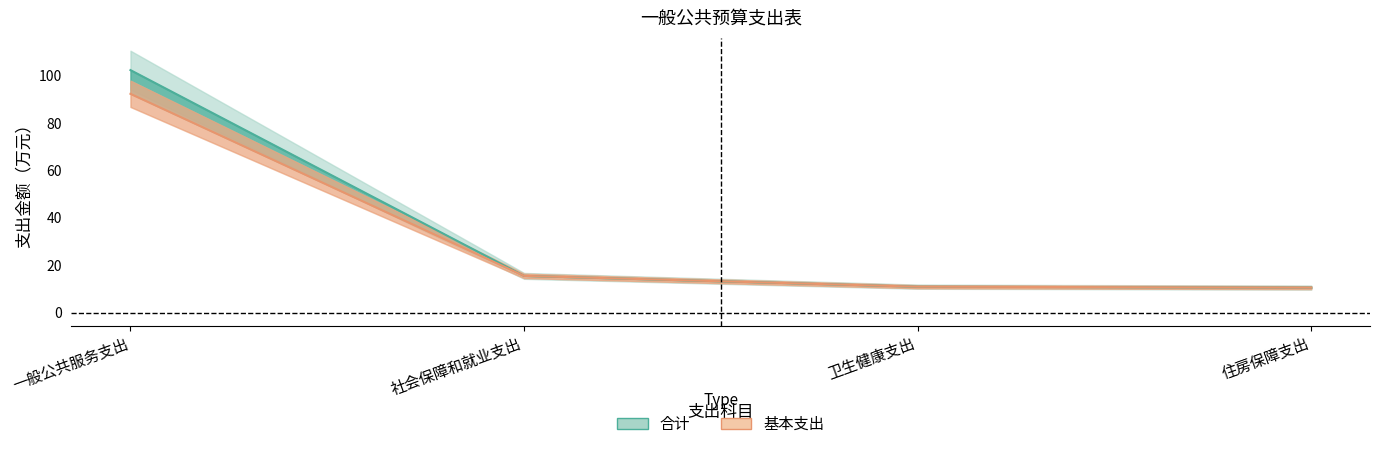

Where does the 基本支出 series first go above 15?

一般公共服务支出